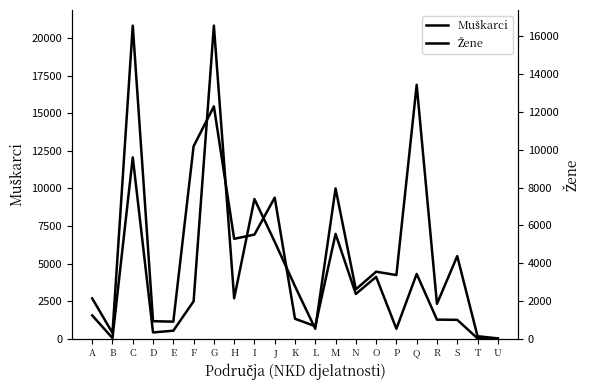

Reading left to right, what are all the values shown in this chart?

Muškarci: A=2684	B=384	C=20822	D=1167	E=1138	F=12800	G=15451	H=6646	I=6927	J=9385	K=1330	L=834	M=6972	N=2978	O=4114	P=662	Q=4311	R=1271	S=1258	T=27	U=15
Žene: A=1236	B=37	C=9602	D=334	E=426	F=1983	G=16575	H=2139	I=7396	J=5133	K=2780	L=524	M=7957	N=2614	O=3549	P=3372	Q=13442	R=1847	S=4376	T=135	U=20